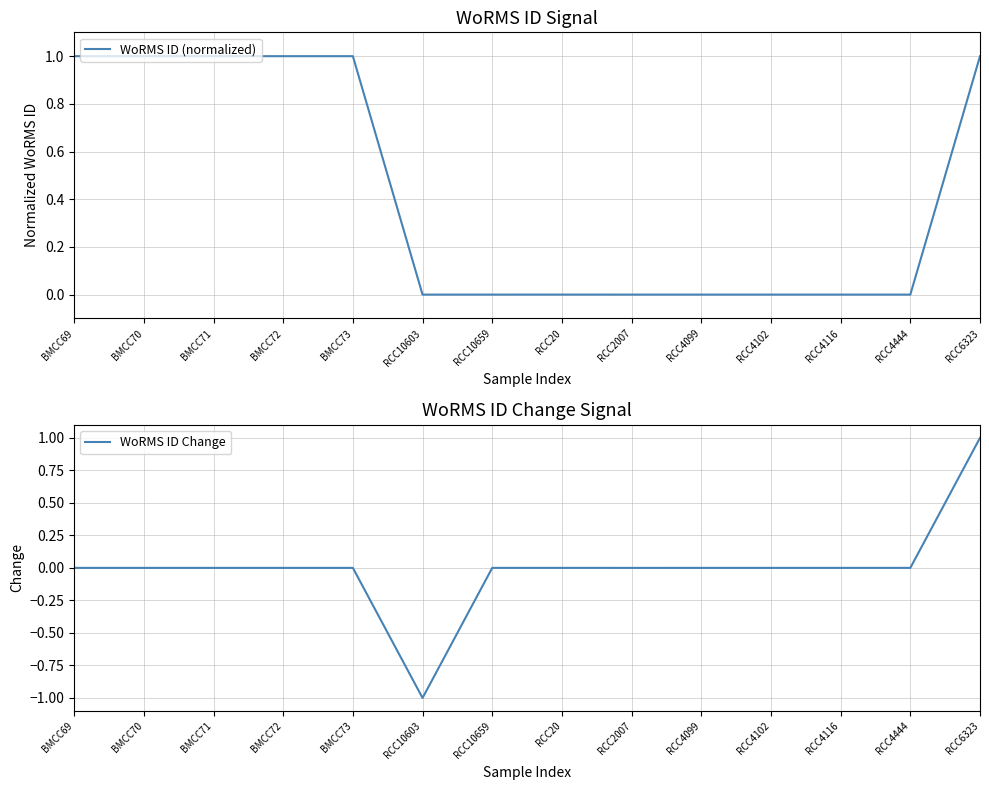

List the series in order of their overall mean, lowest first.

WoRMS ID Change, WoRMS ID (normalized)